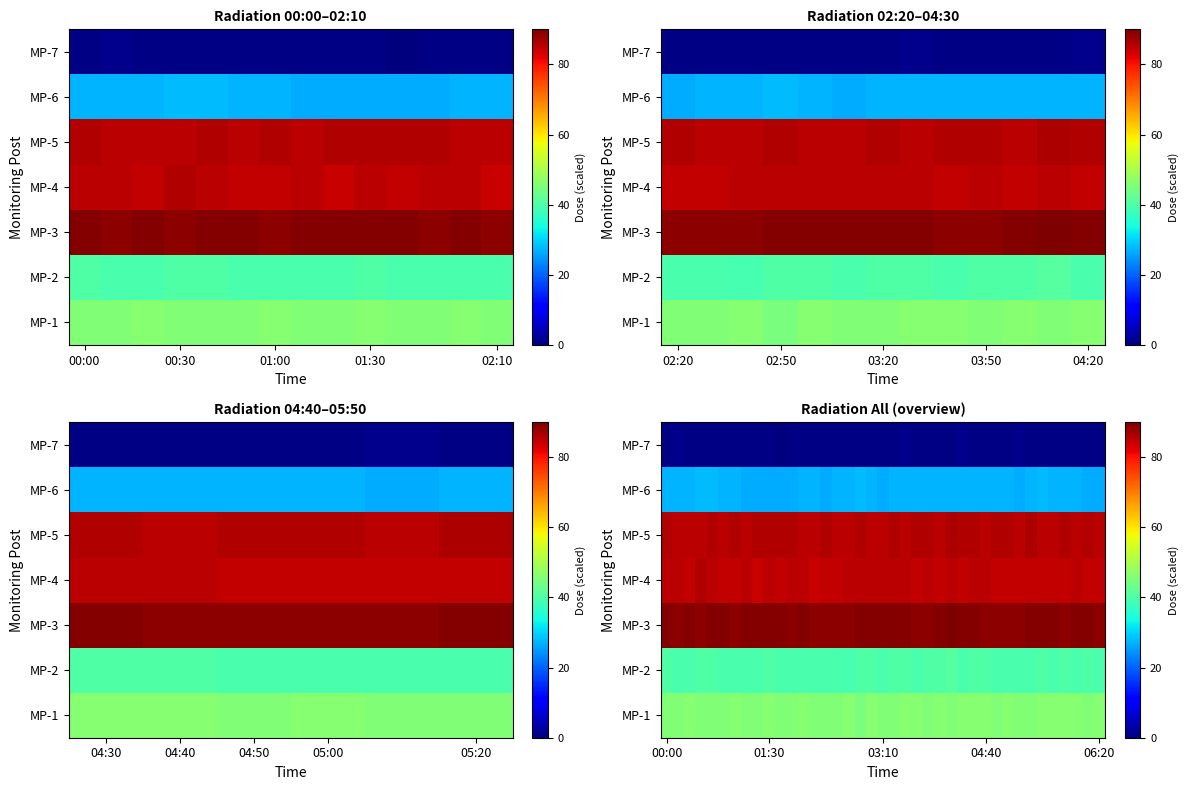

How many distinct data groups are displayed?

7